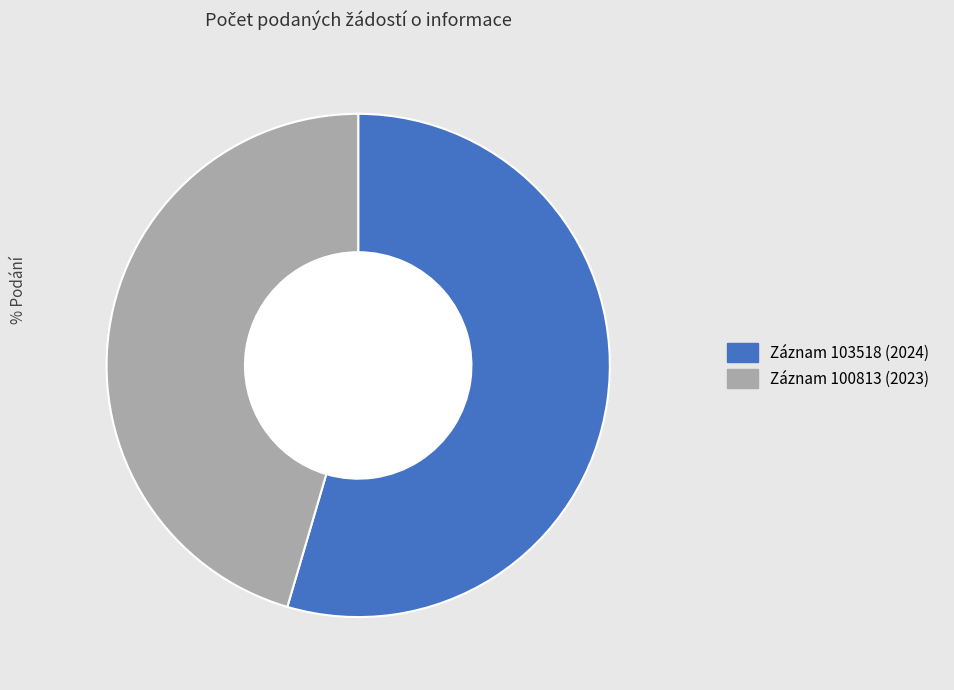

To the nearest percent, what percentage of the pie is 100813?

45%